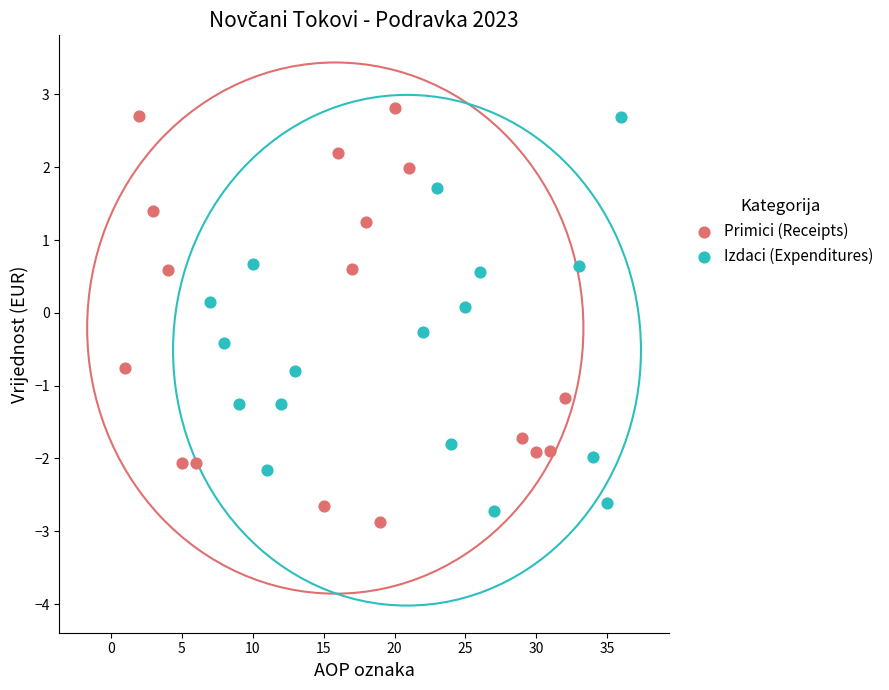

What are all the series names shown in the legend?

Primici (Receipts), Izdaci (Expenditures)